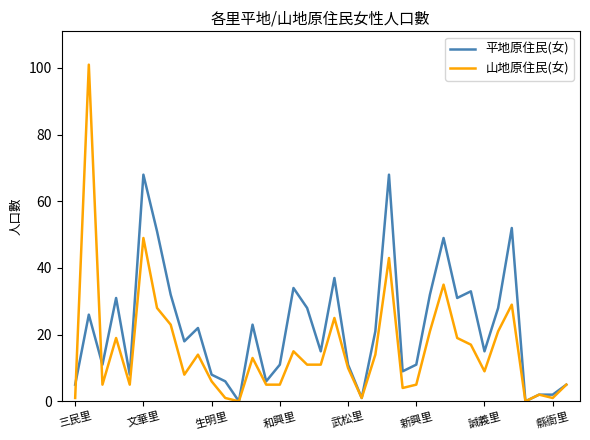

What is the maximum value shown in the chart?

101